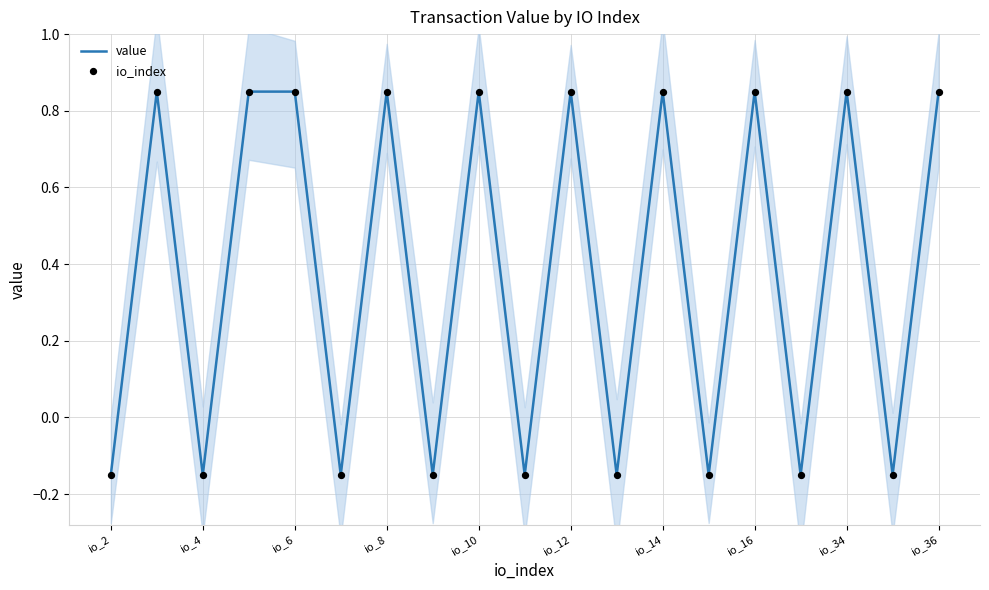

What are all the series names shown in the legend?

value, io_index